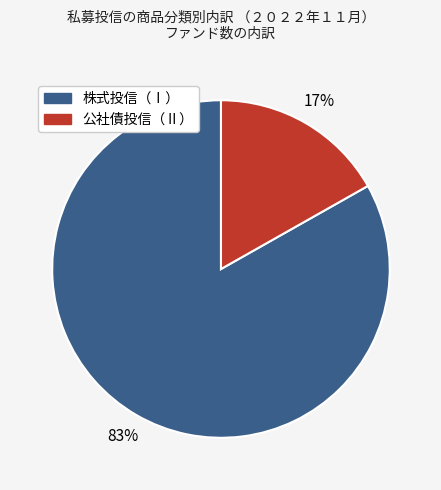

To the nearest percent, what portion does 公社債投信（Ⅱ） represent?

17%